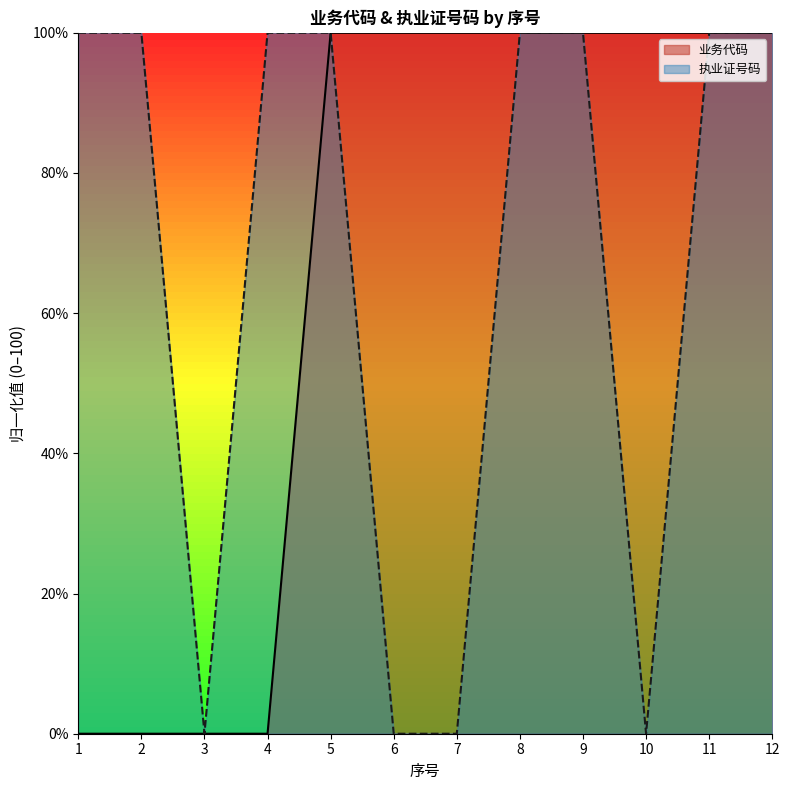

Count the number of categories in the chart.

12